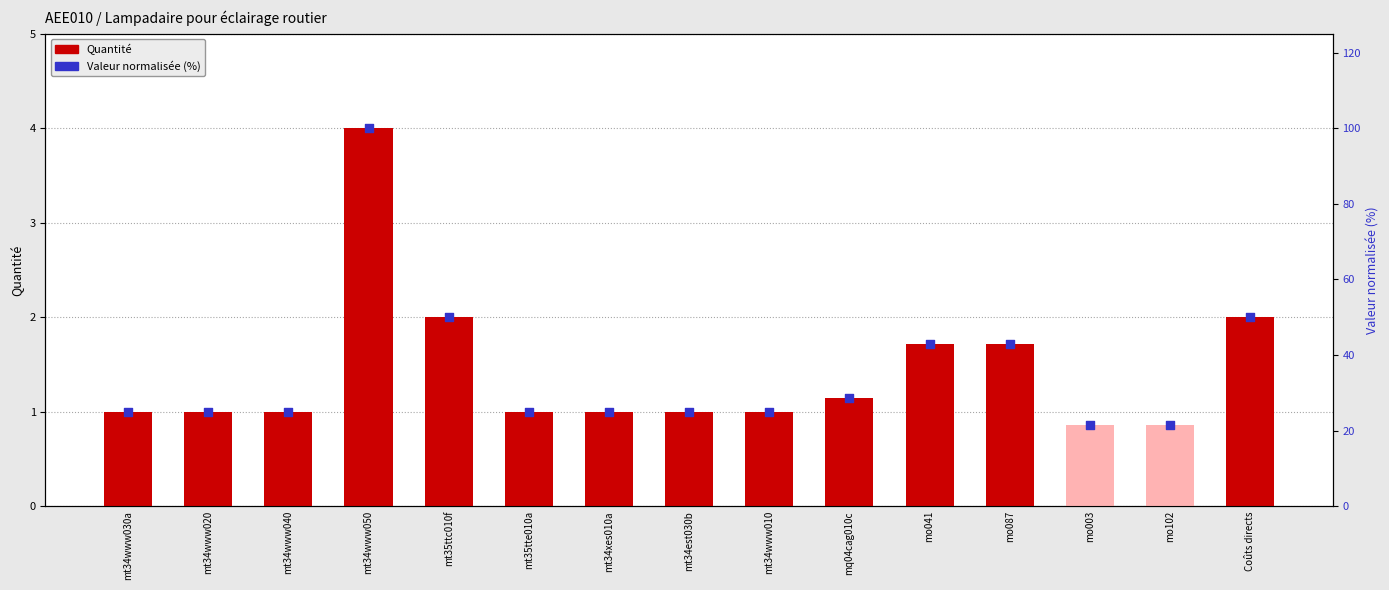

Which series has the largest total across all categories?

Valeur normalisée (%)